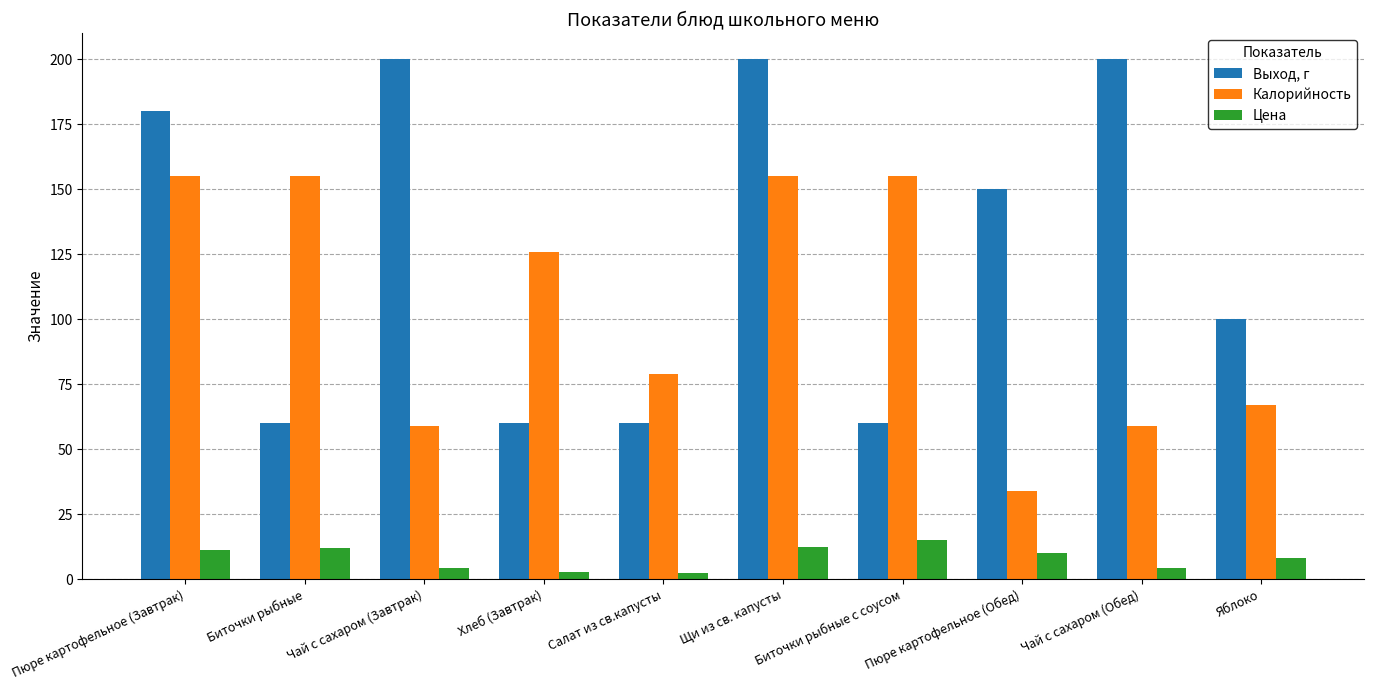

Which series has the largest total across all categories?

Выход, г